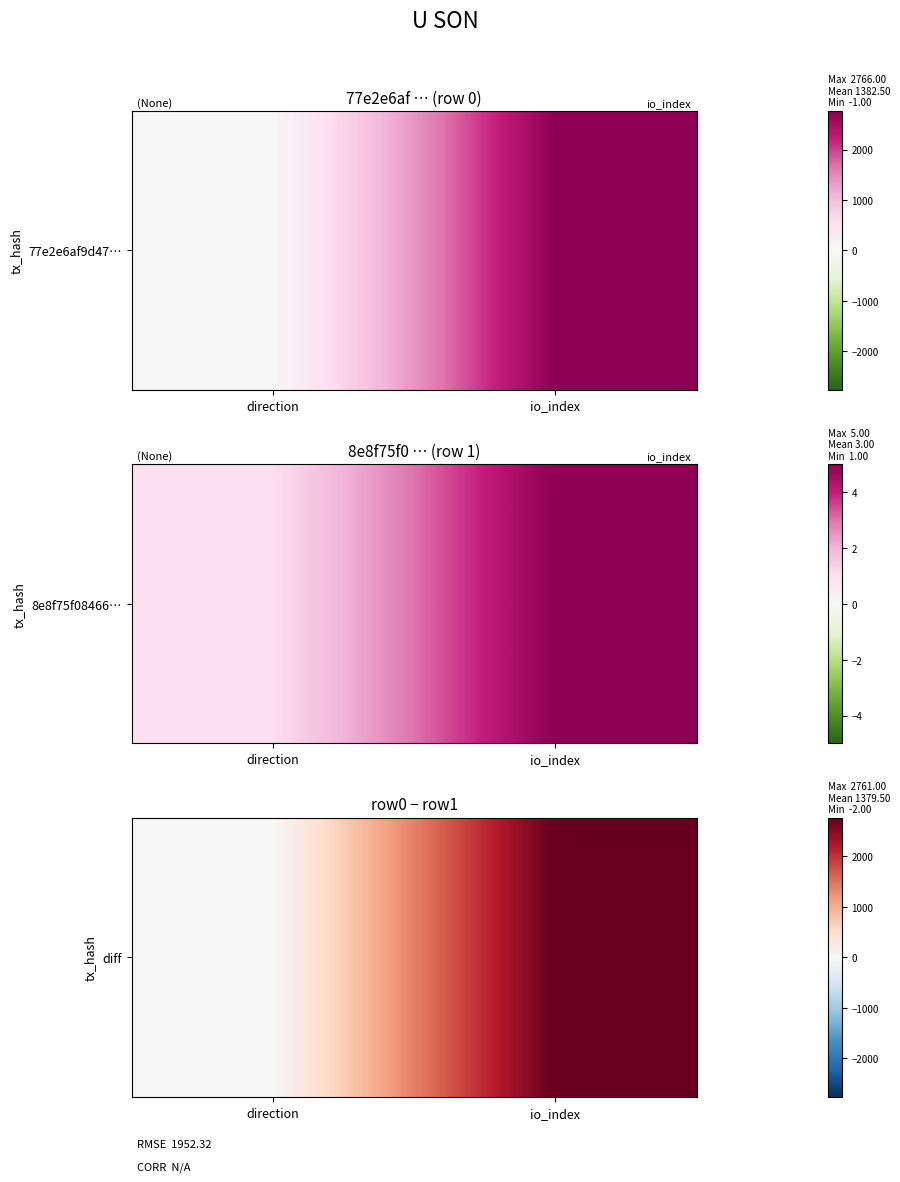

What is the sum of all values?

2759